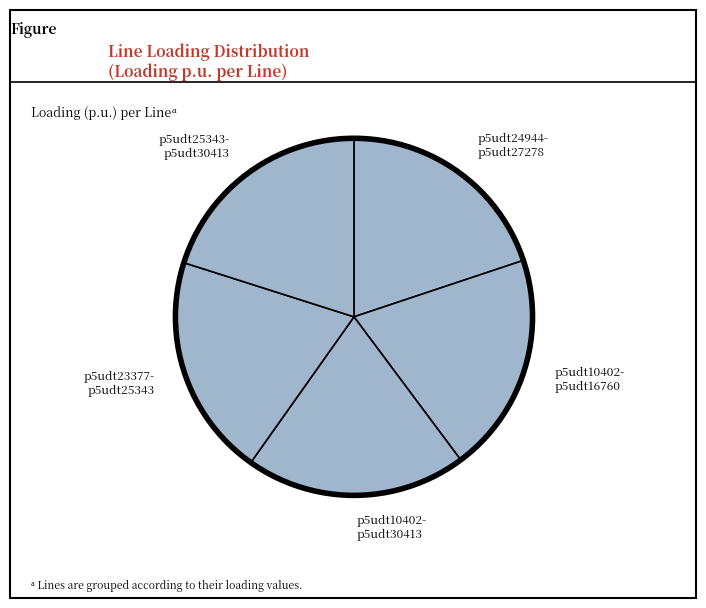

Is p5udt10402- p5udt30413 the majority of the pie?

No